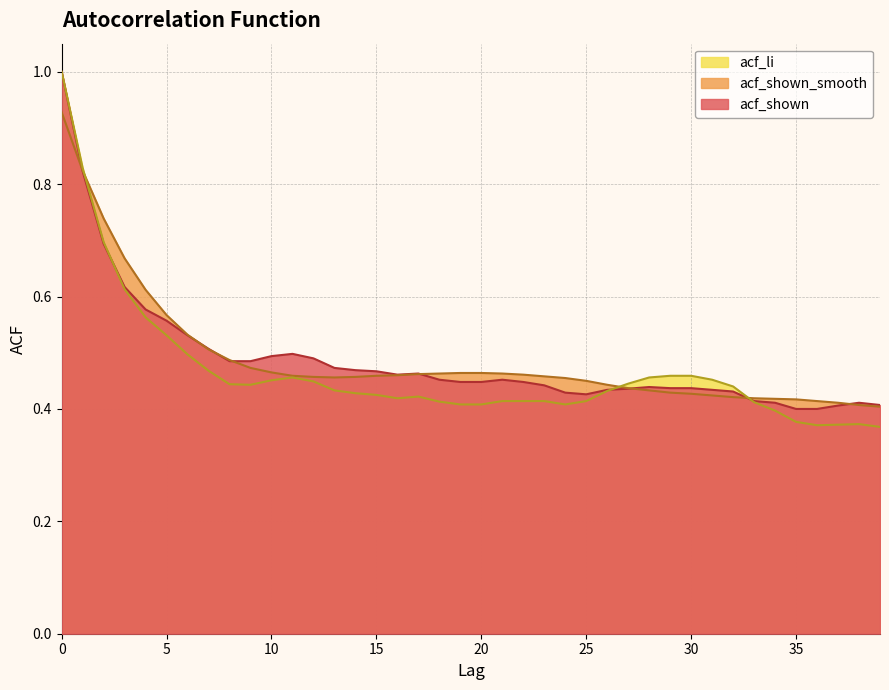

Rank the series by their maximum value, from highest to lowest.

acf_shown, acf_li, acf_shown_smooth